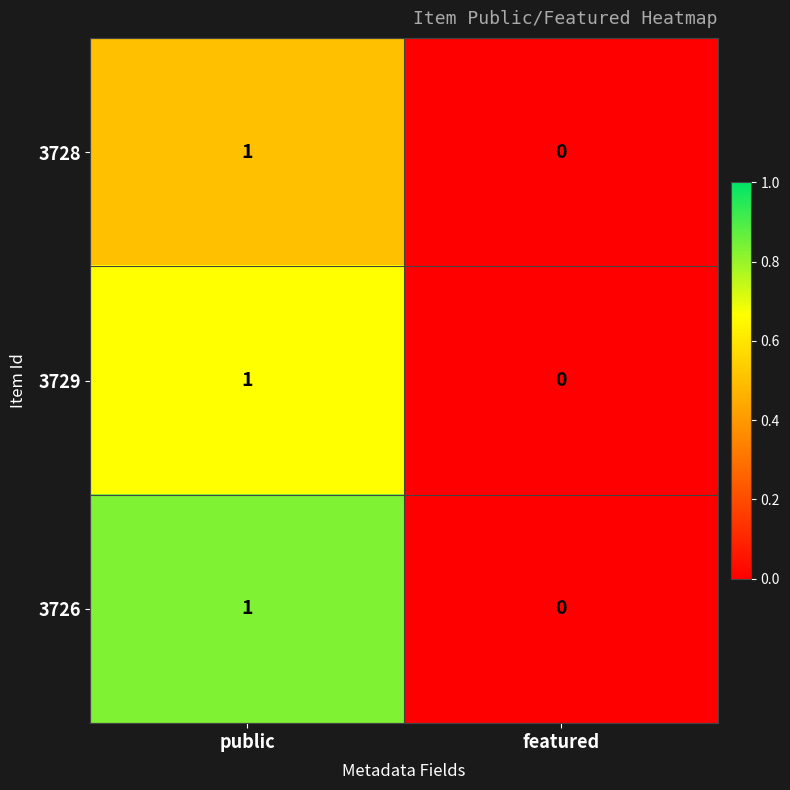

What is the total value across all series at public?

3